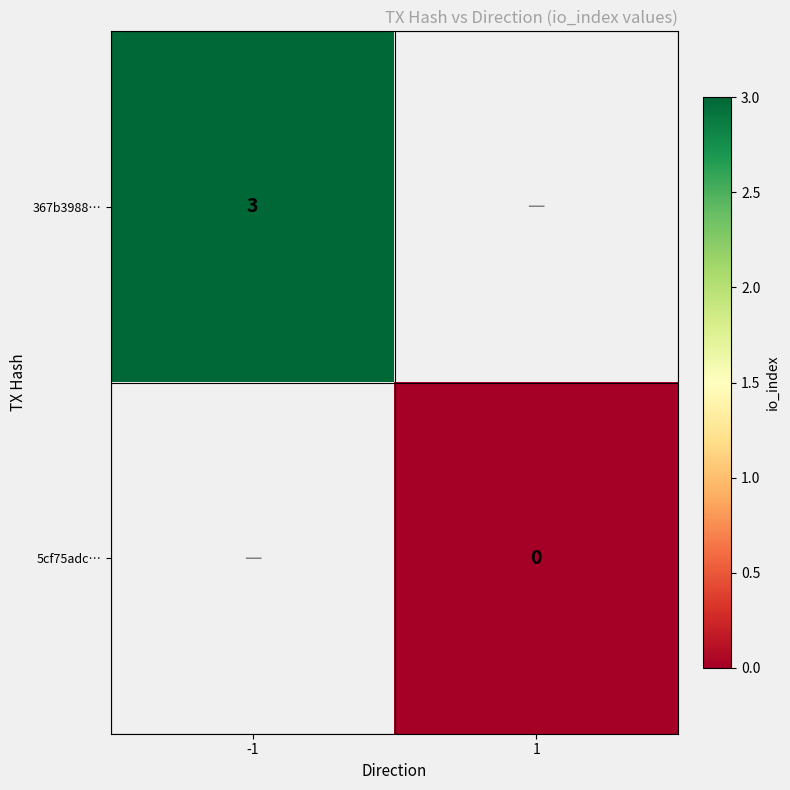

Is it true that 367b3988… equals 3 at -1?

True